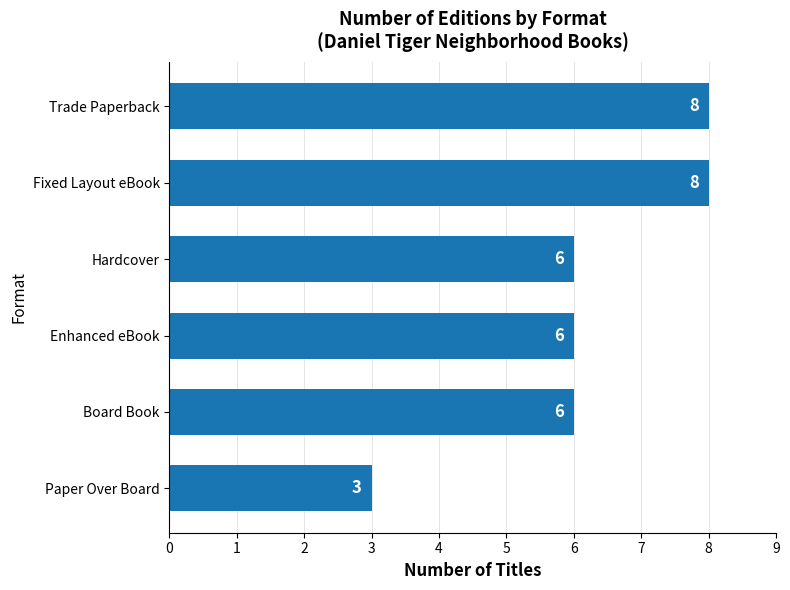

What is the difference between the maximum and minimum values?

5